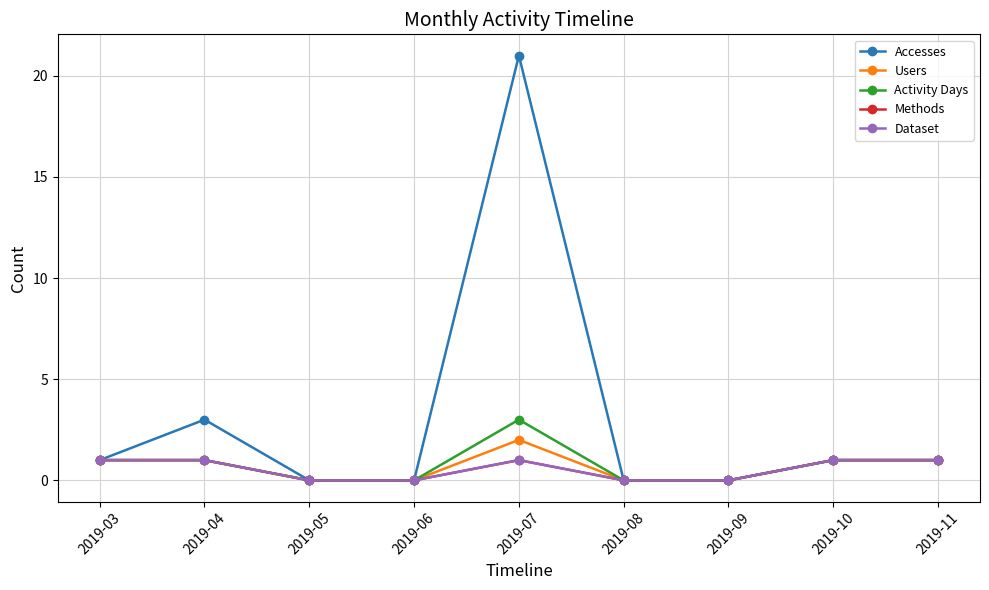

Does the chart have visible grid lines?

Yes